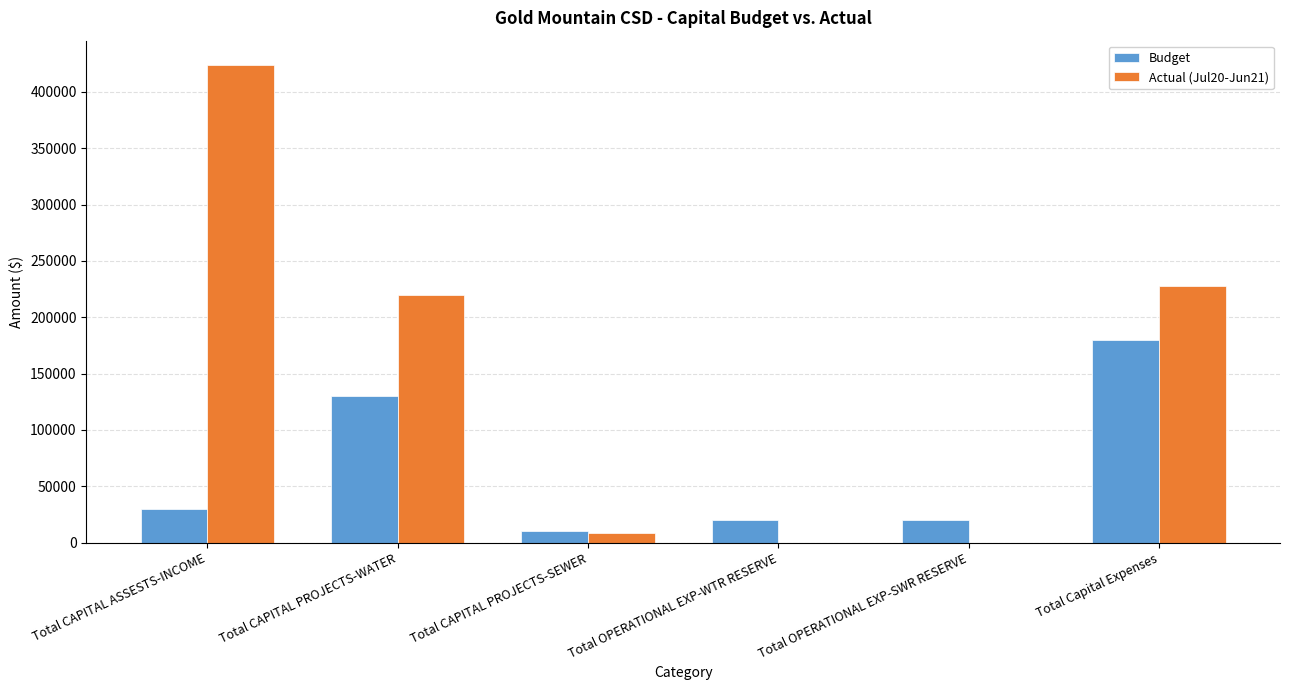

Is the value of Budget at Total OPERATIONAL EXP-SWR RESERVE greater than the value of Actual (Jul20-Jun21) at Total OPERATIONAL EXP-WTR RESERVE?

Yes